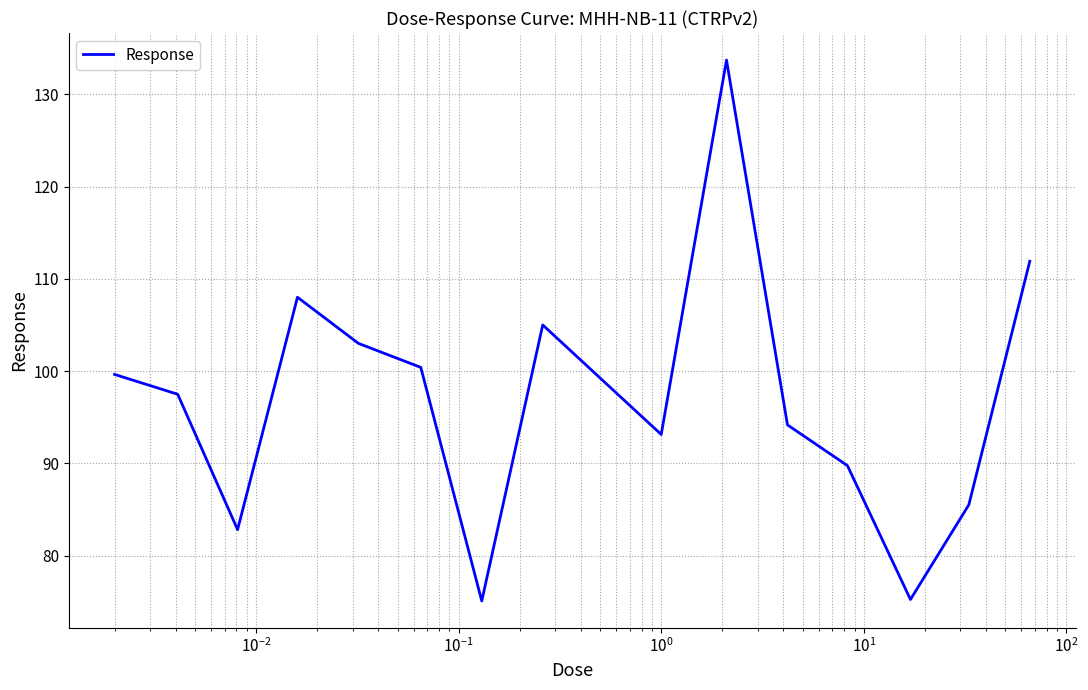

Does the chart display data point markers on the line(s)?

No